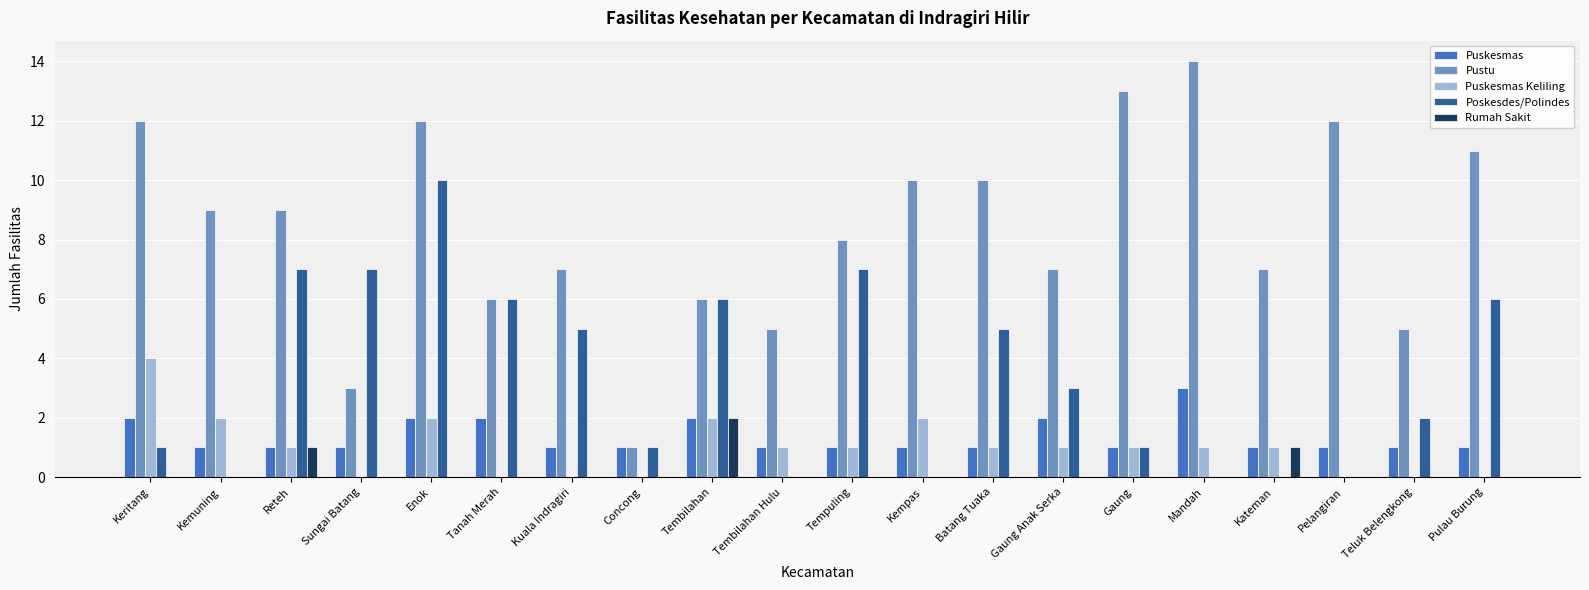

What is the maximum value for Poskesdes/Polindes?

10